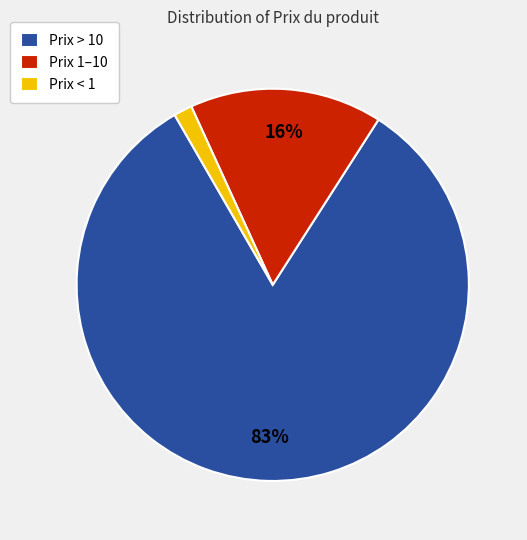

Does Prix > 10 represent more than half of the total?

Yes